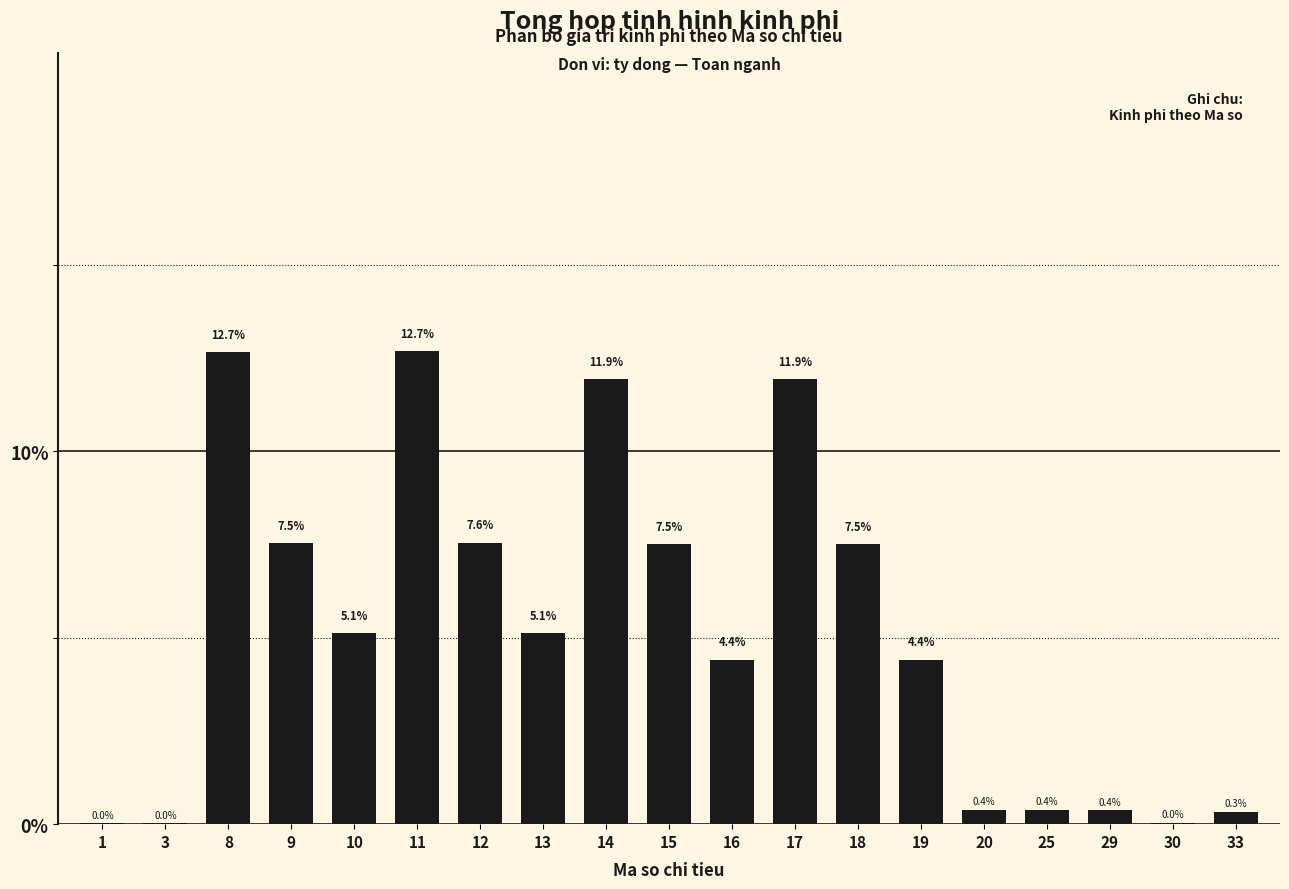

What is the change in value from 1 to 13?

+5.1